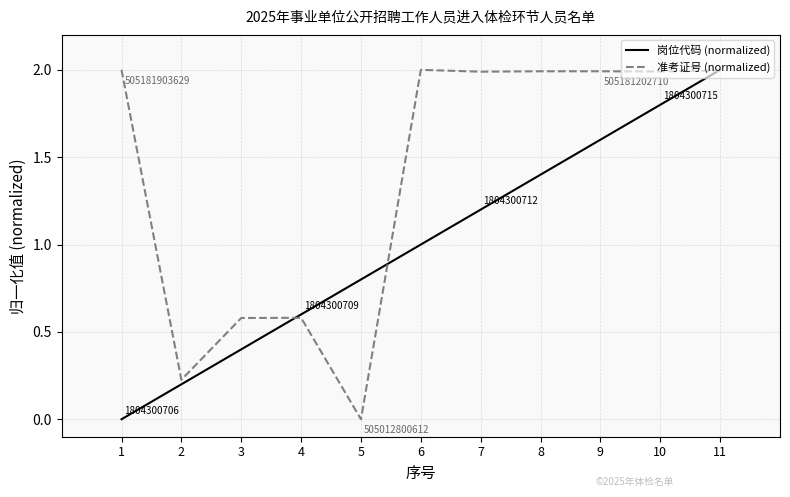

Is it true that 岗位代码 (normalized) equals 2.5 at 9?

False